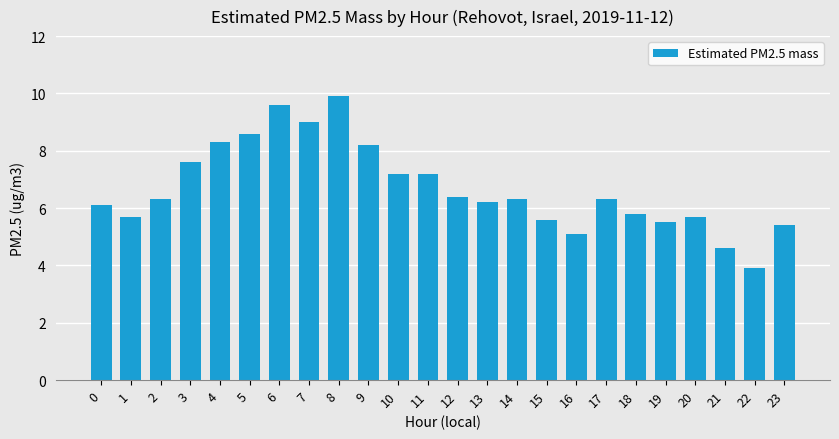

What is the sum of all values?

160.5